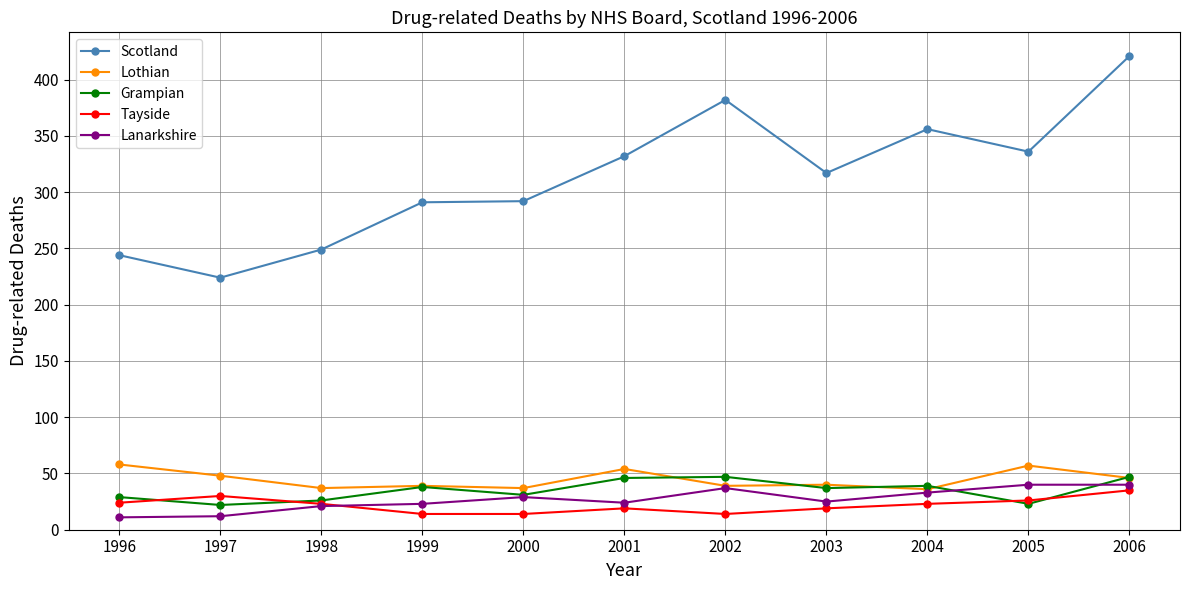

What are all the series names shown in the legend?

Scotland, Lothian, Grampian, Tayside, Lanarkshire